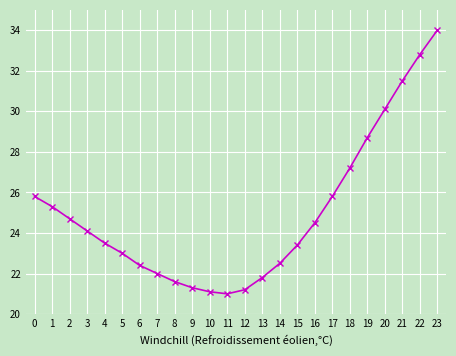

Reading right to left, what are all the values shown in this chart?

34.0	32.8	31.5	30.1	28.7	27.2	25.8	24.5	23.4	22.5	21.8	21.2	21.0	21.1	21.3	21.6	22.0	22.4	23.0	23.5	24.1	24.7	25.3	25.8